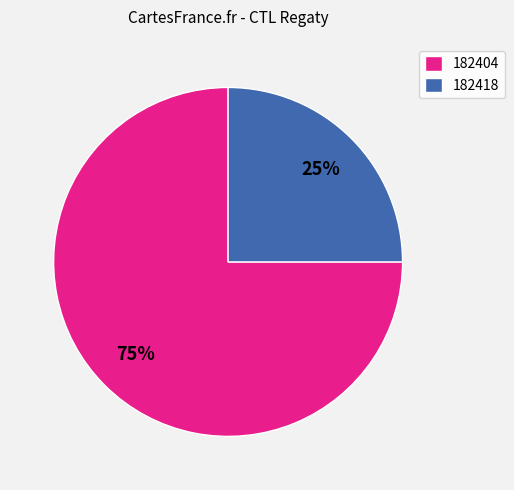

True or false: 182404 accounts for 65% of the total.

False